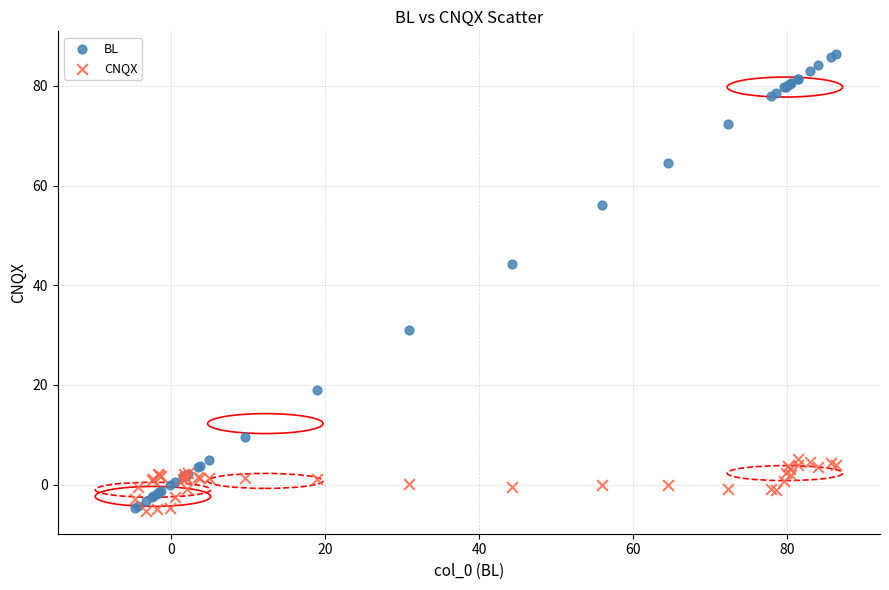

Which series has the largest Y range (max minus min)?

BL